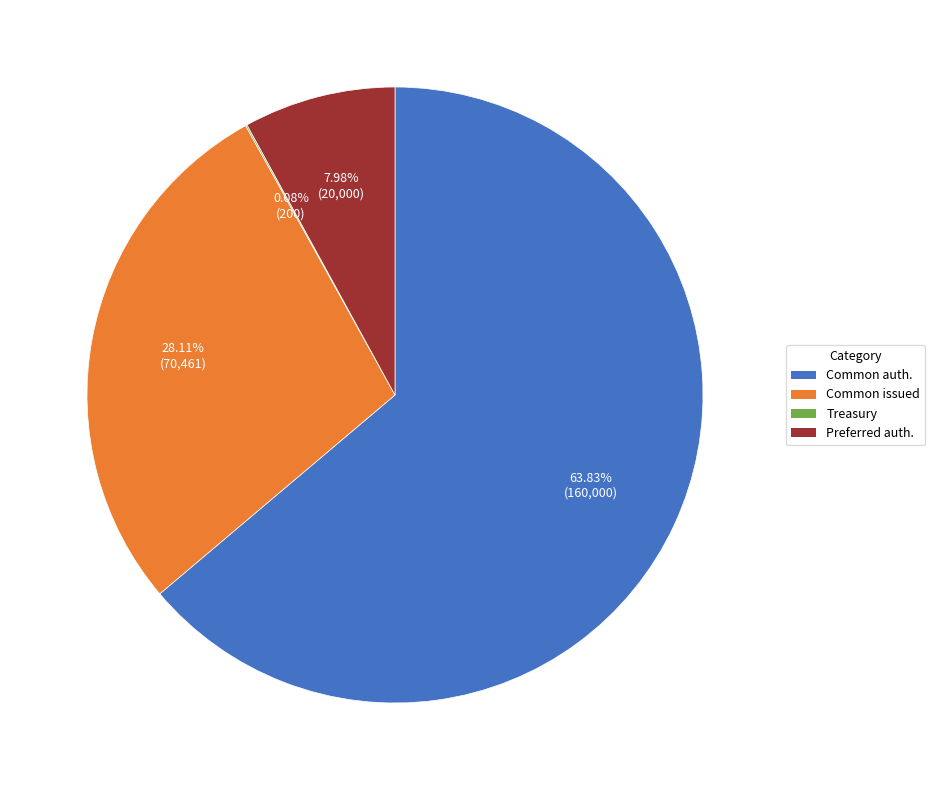

What is the ratio of the value at Common issued to the value at Common auth.?

0.4